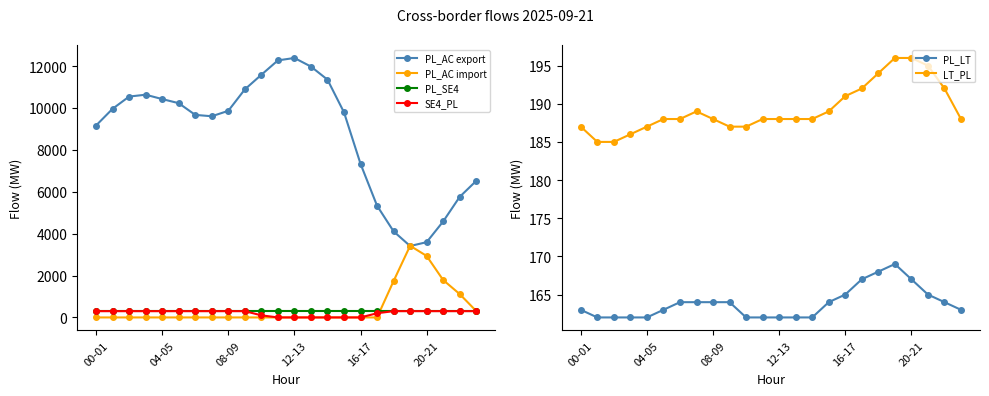

True or false: PL_AC export and SE4_PL cross at least once.

False